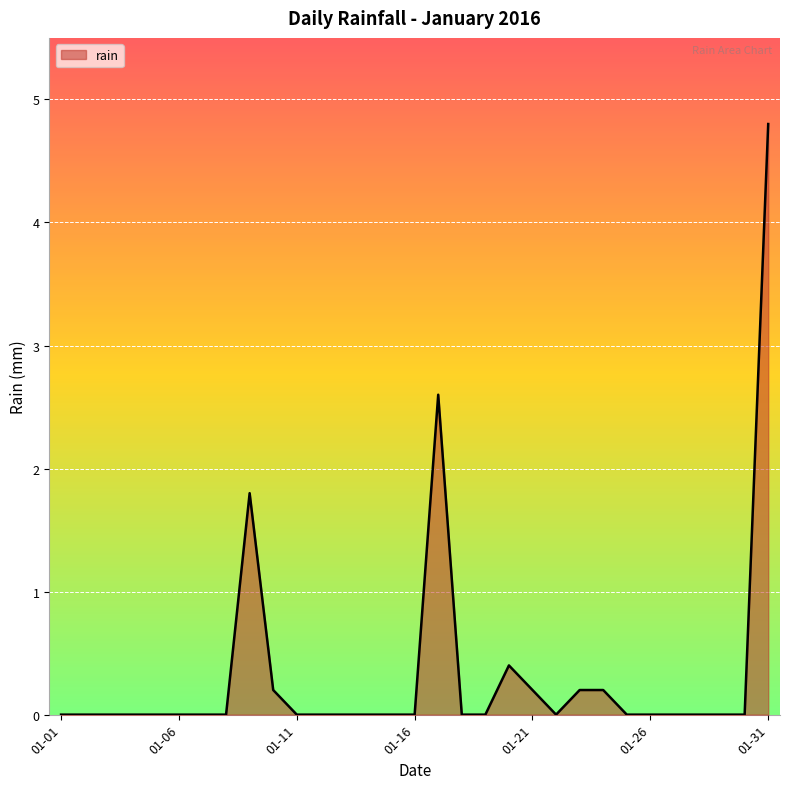

What is the greatest value displayed?

4.8